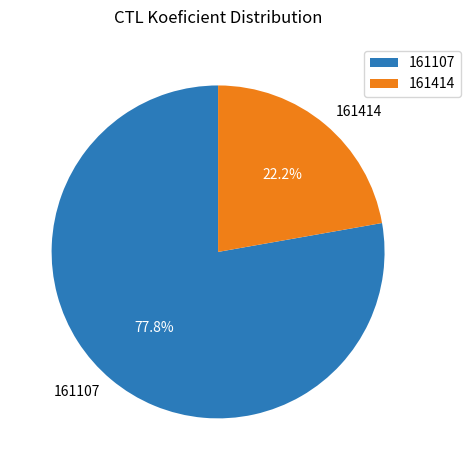

What is the ratio of the value at 161414 to the value at 161107?

0.3